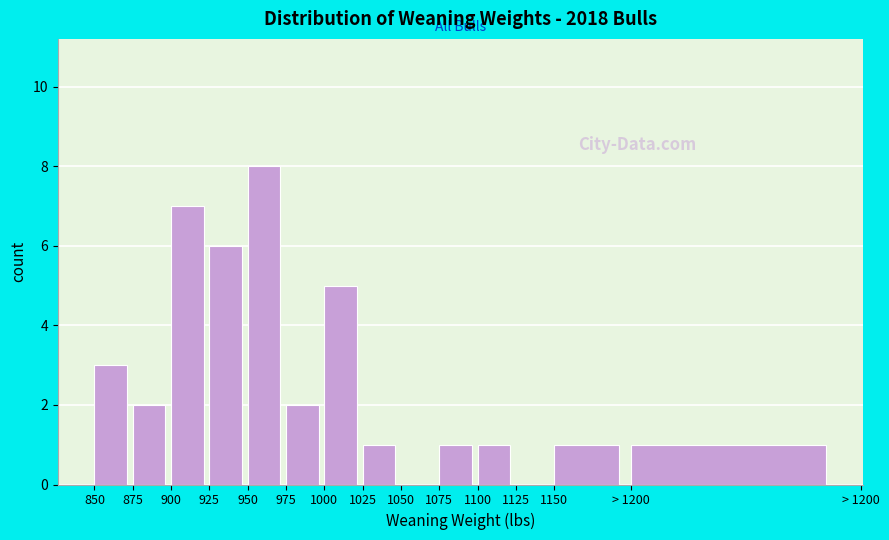

Reading left to right, list all the values displayed in this chart.

850=3	875=2	900=7	925=6	950=8	975=2	1000=5	1025=1	1050=0	1075=1	1100=1	1125=0	1150=1	> 1200=1